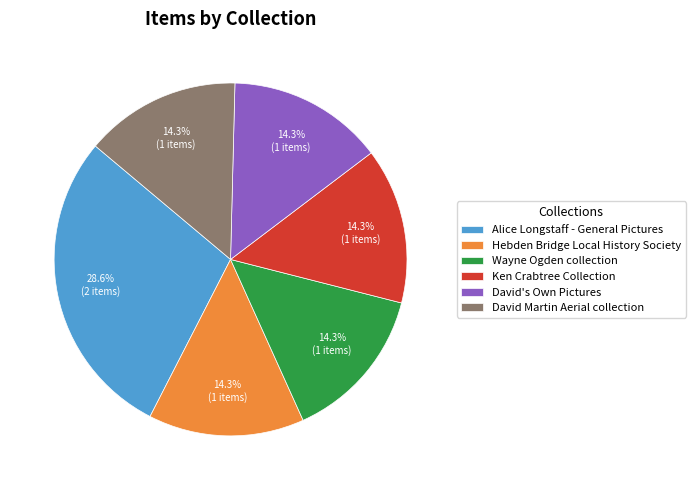

What percentage is the Ken Crabtree Collection slice, to the nearest percent?

14%